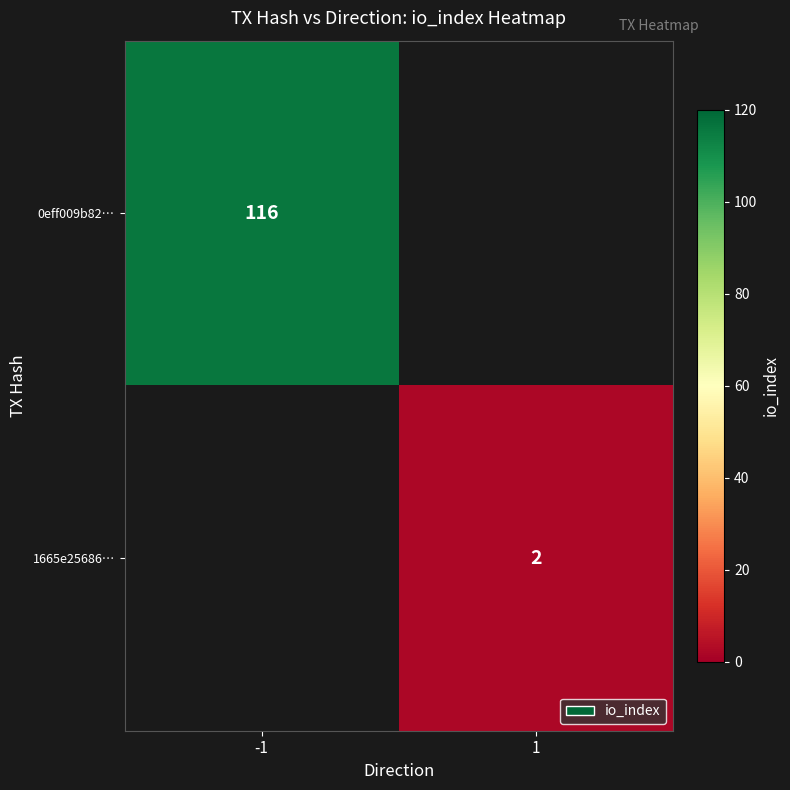

Is it true that 1665e25686… equals 1 at 1?

False